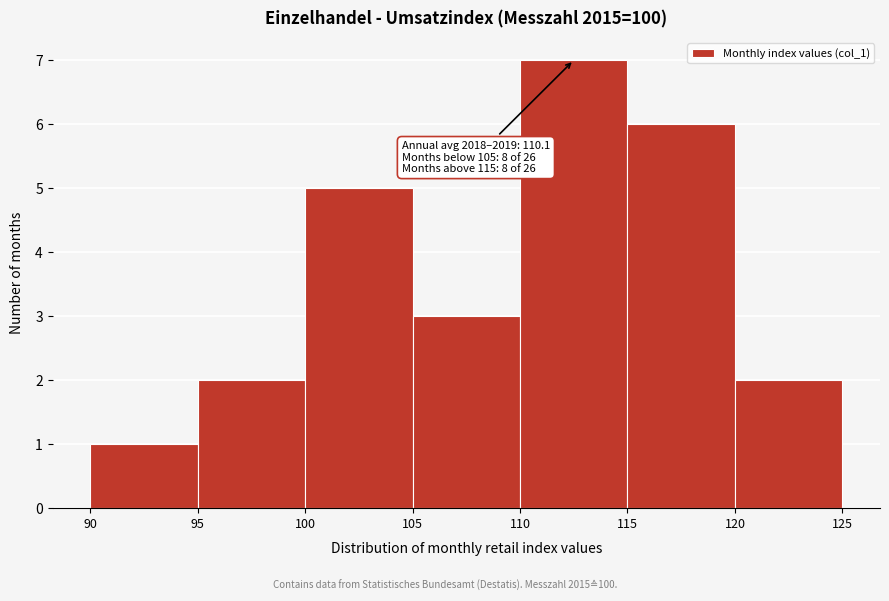

Which range on the x-axis has the tallest bar?

110 to 115